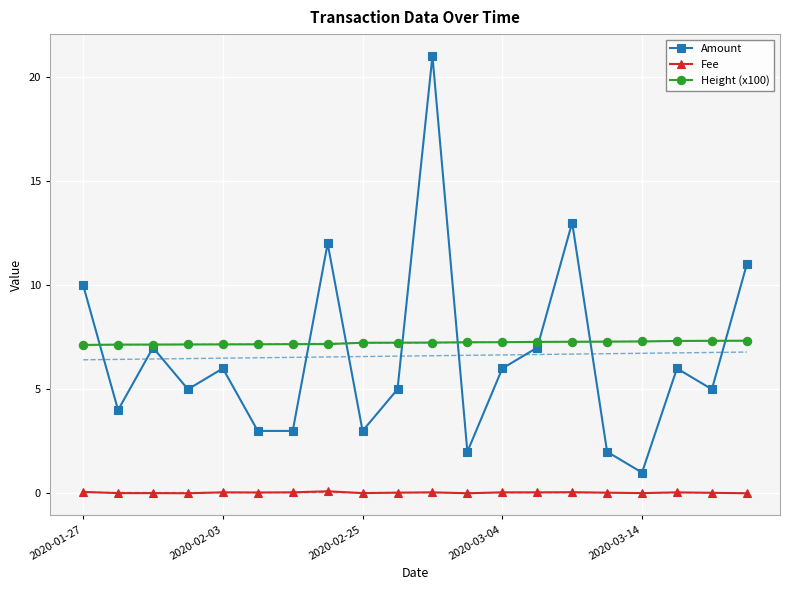

True or false: Amount and Height (x100) intersect in this chart.

True